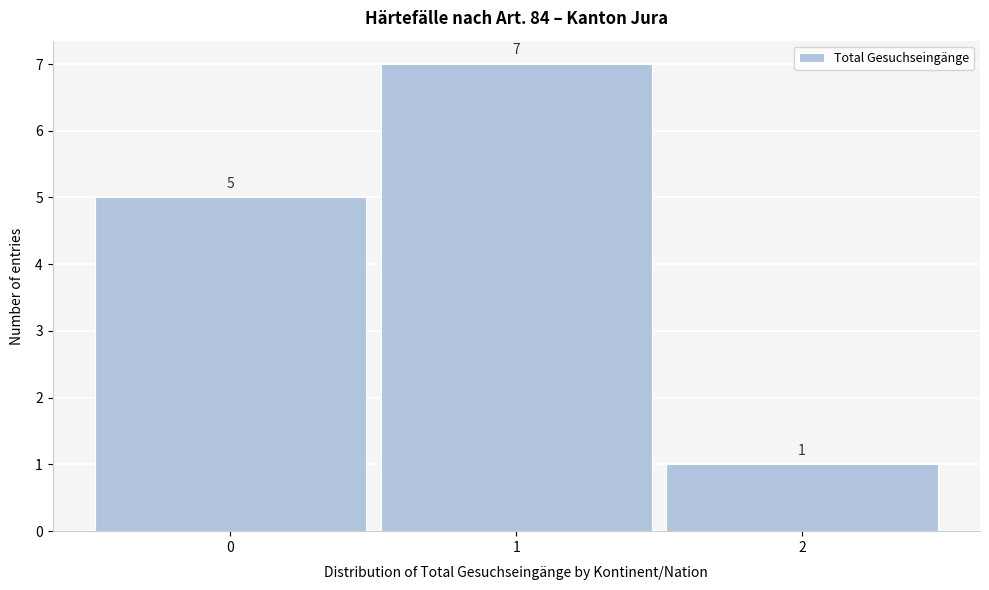

How tall is the bar that spans 1.5 to 2.5 on the x-axis?

1